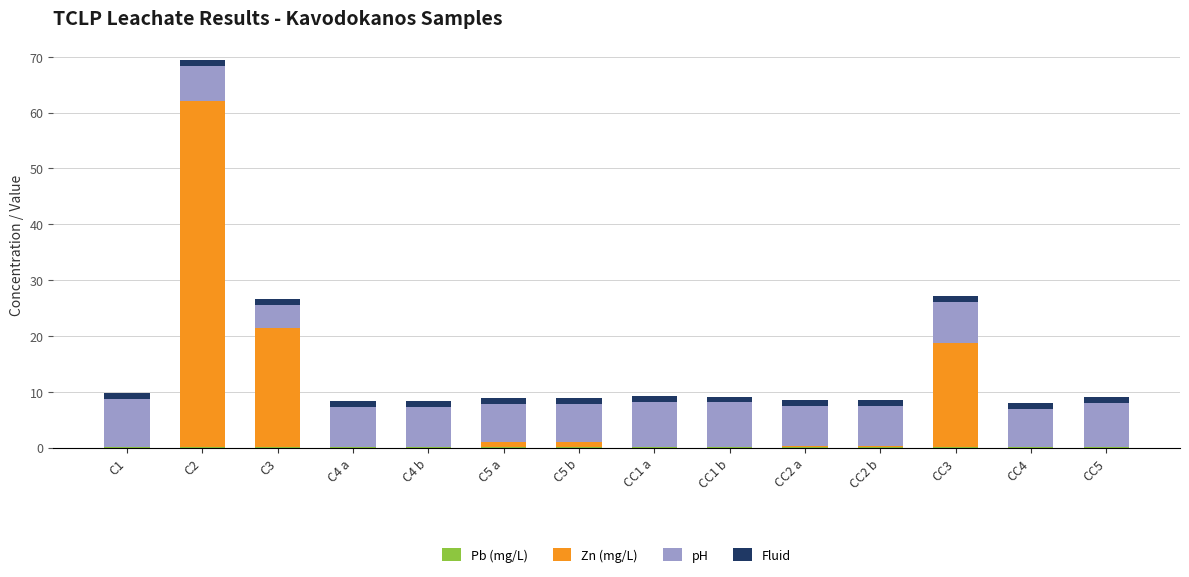

How many series are shown in this chart?

4